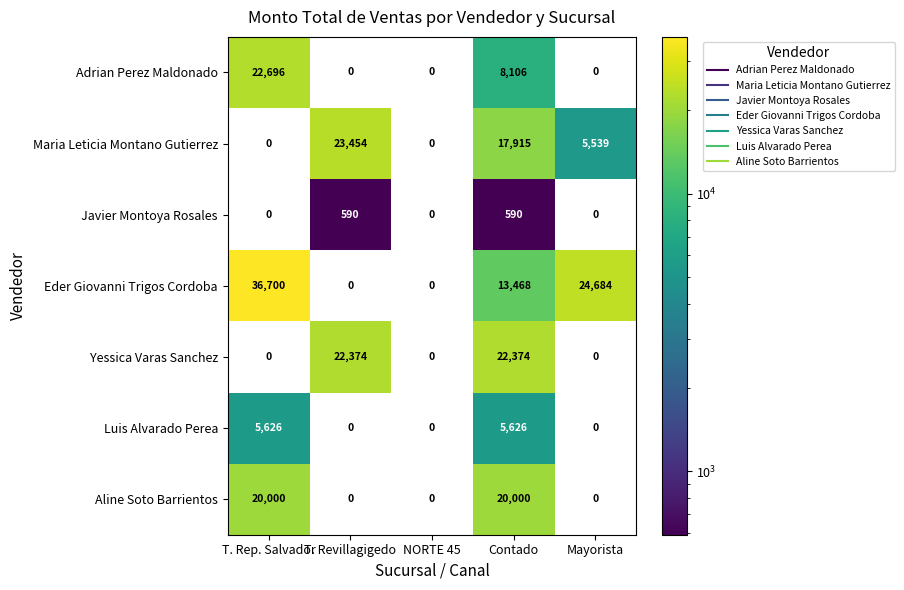

At which category does the chart reach its peak across all series?

T. Rep. Salvador